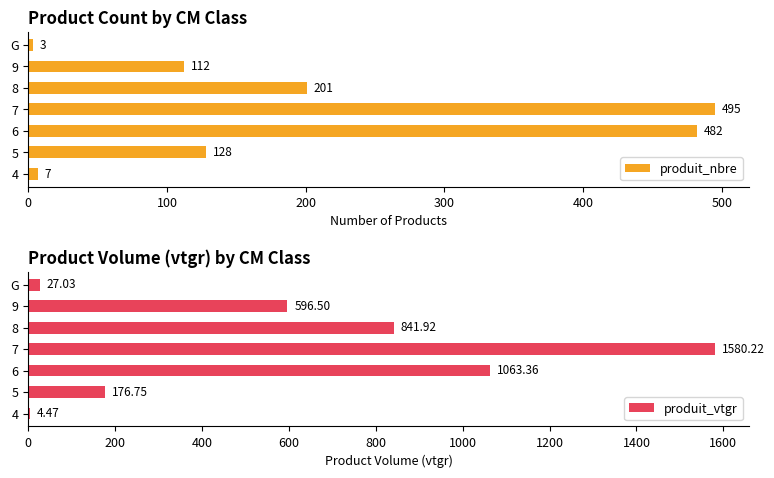

What is the minimum value shown in the chart?

3.0